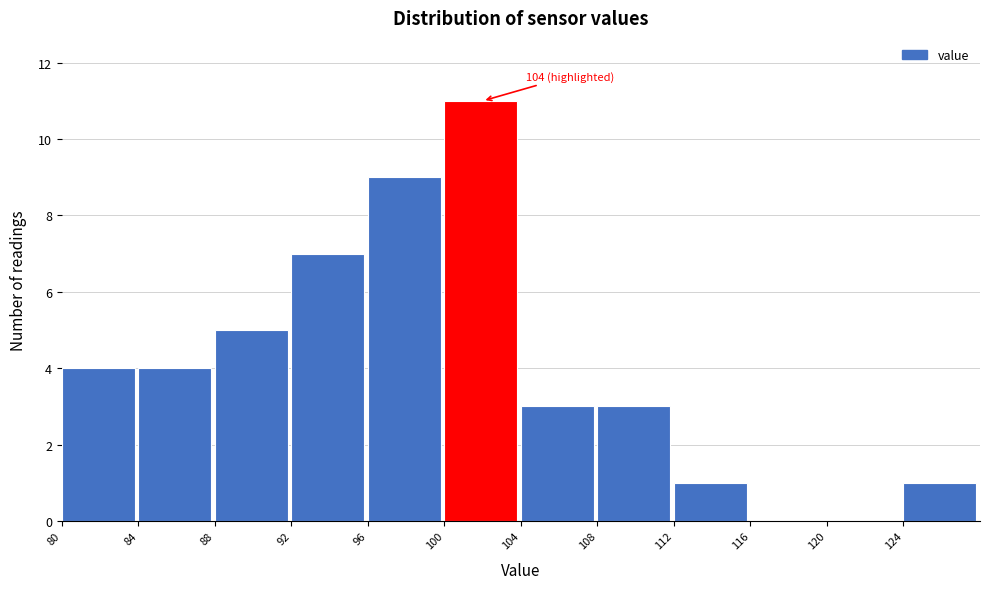

Reading right to left, what are all the values shown in this chart?

124=1	120=0	116=0	112=1	108=3	104=3	100=11	96=9	92=7	88=5	84=4	80=4